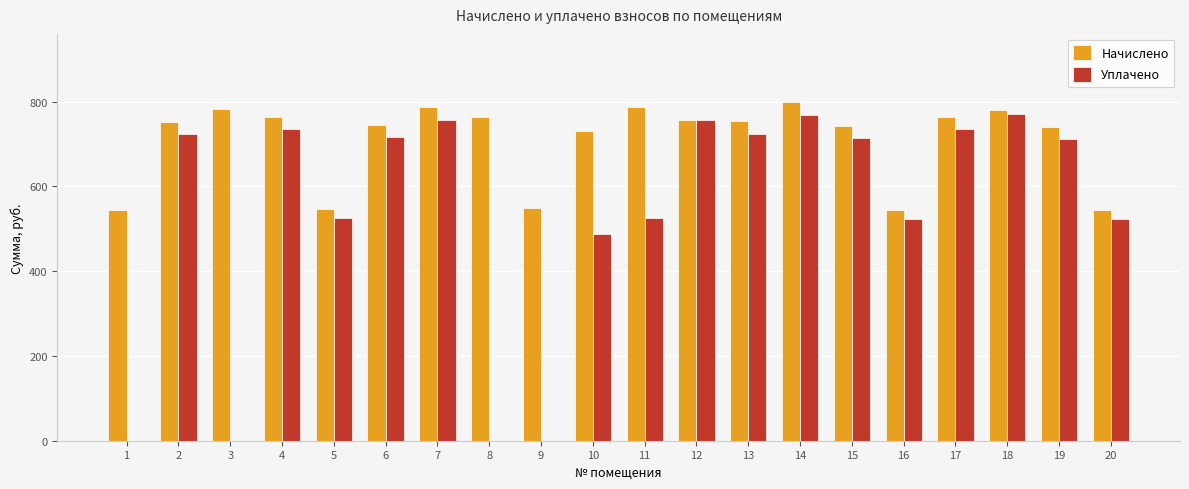

Is the value of Уплачено at 13 greater than the value of Начислено at 17?

No